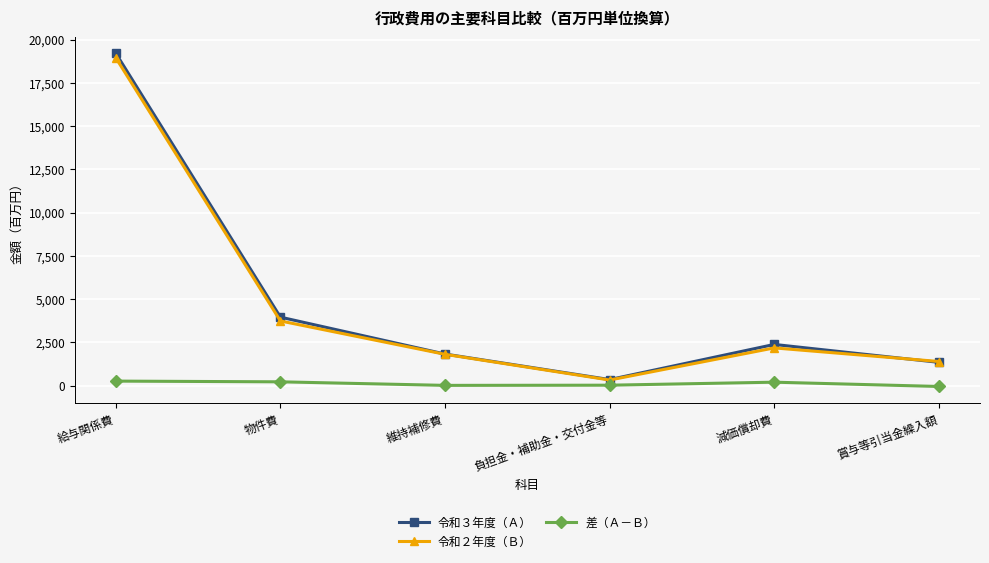

Count the number of categories in the chart.

6